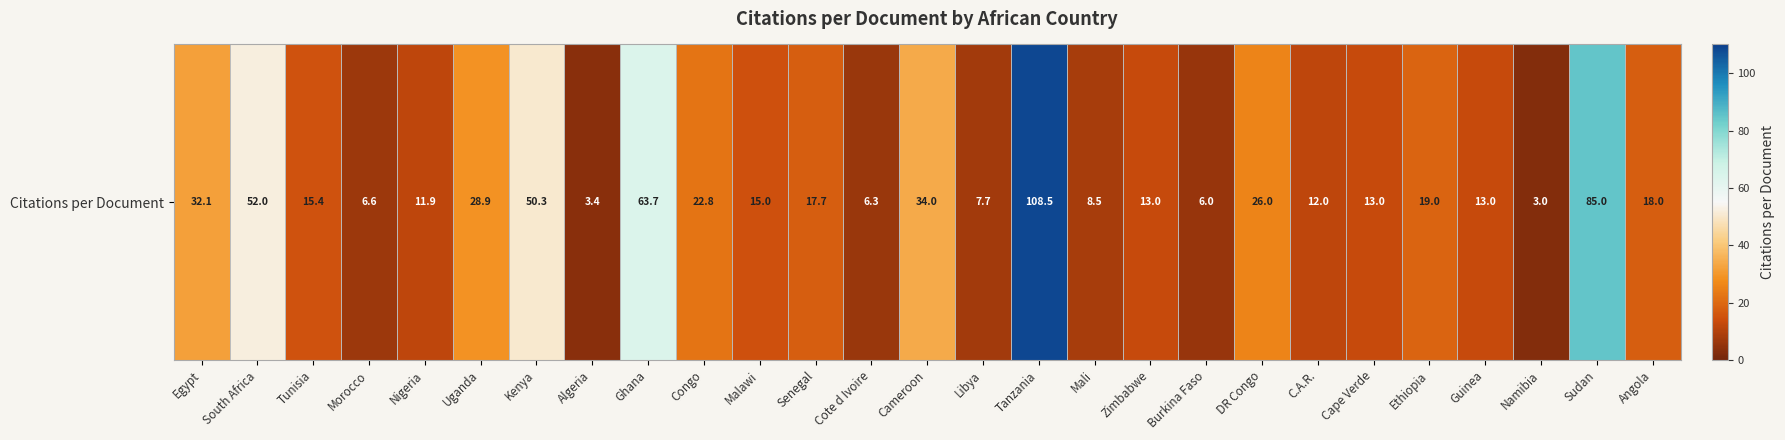

Reading left to right, extract all data points from this chart.

32.1	52.0	15.4	6.6	11.9	28.9	50.3	3.4	63.7	22.8	15.0	17.7	6.3	34.0	7.7	108.5	8.5	13.0	6.0	26.0	12.0	13.0	19.0	13.0	3.0	85.0	18.0